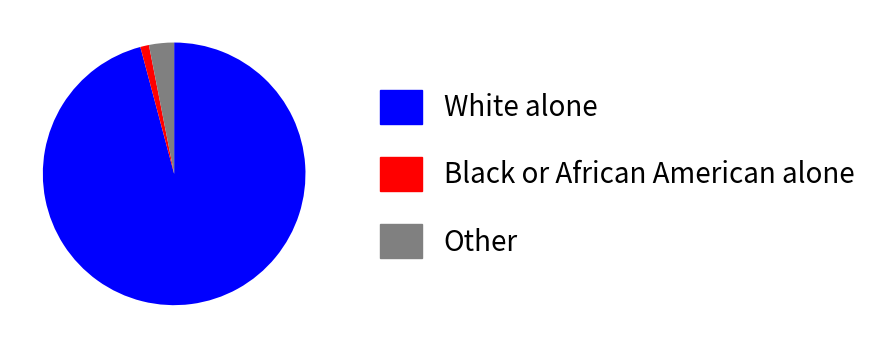

Do White alone and Black or African American alone together represent more than half of the pie?

Yes